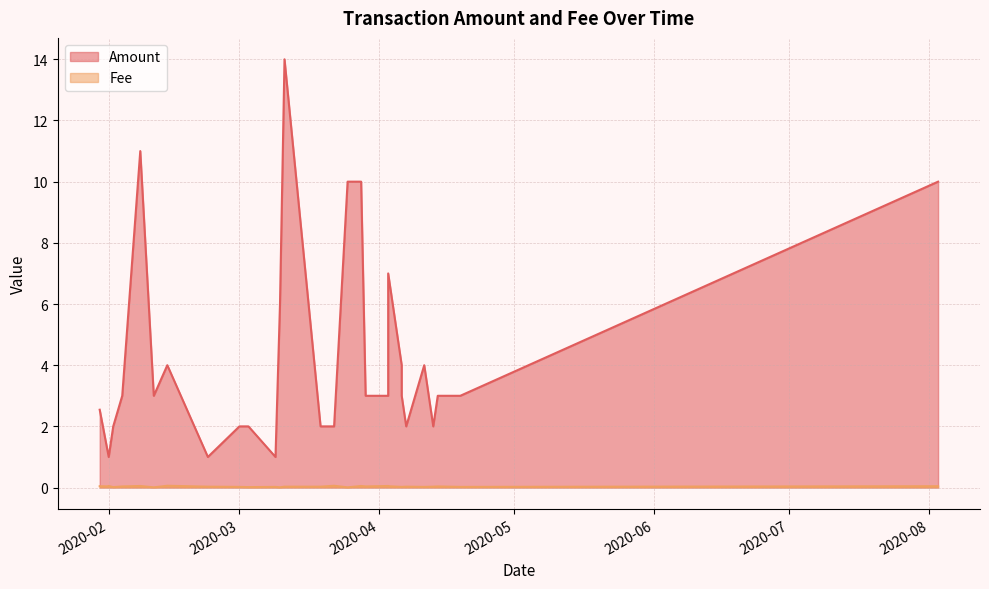

List the series in order of their peak value, highest first.

Amount, Fee